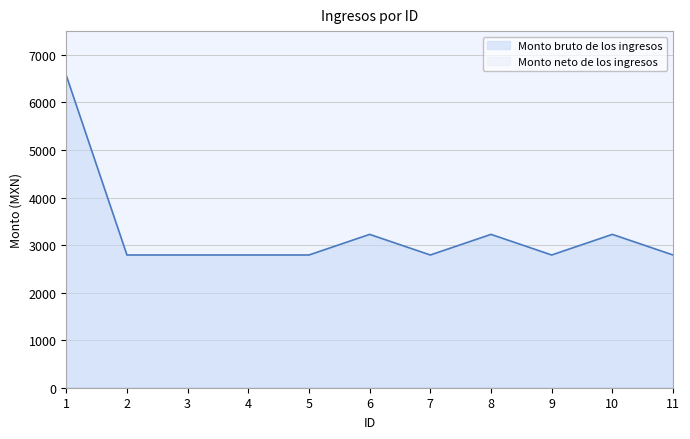

What is the value of the 3rd point from the left?

2791.5